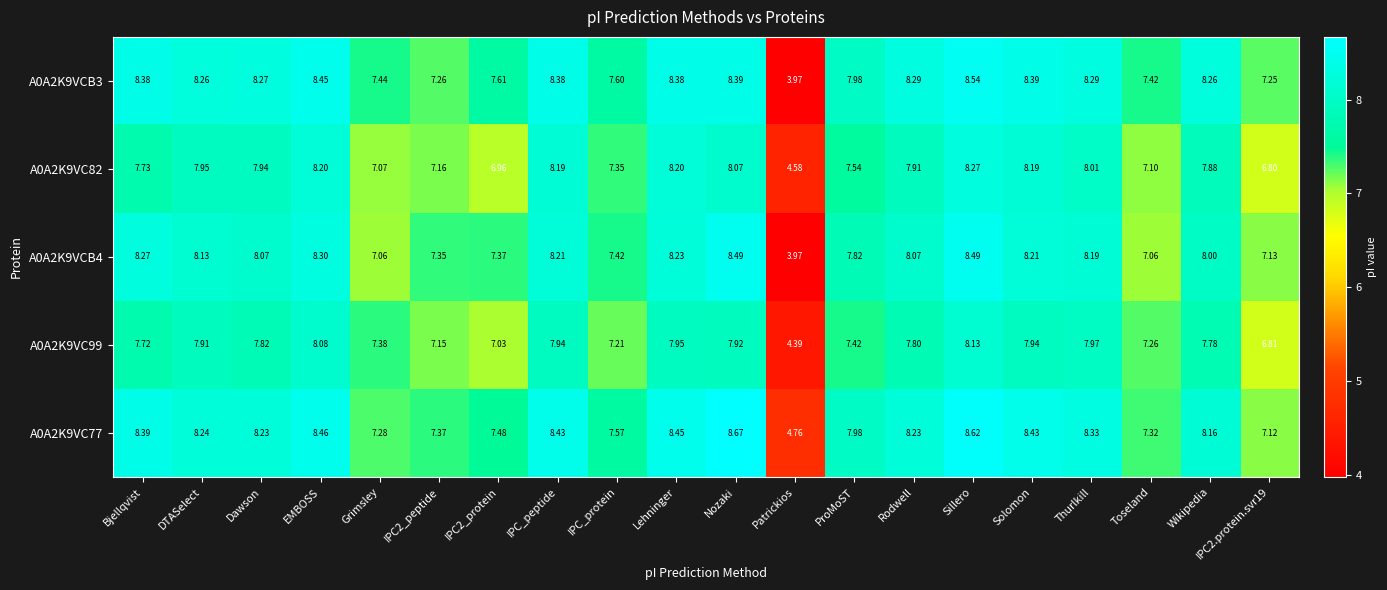

Which category has the lowest value in the A0A2K9VCB3 series?

Patrickios